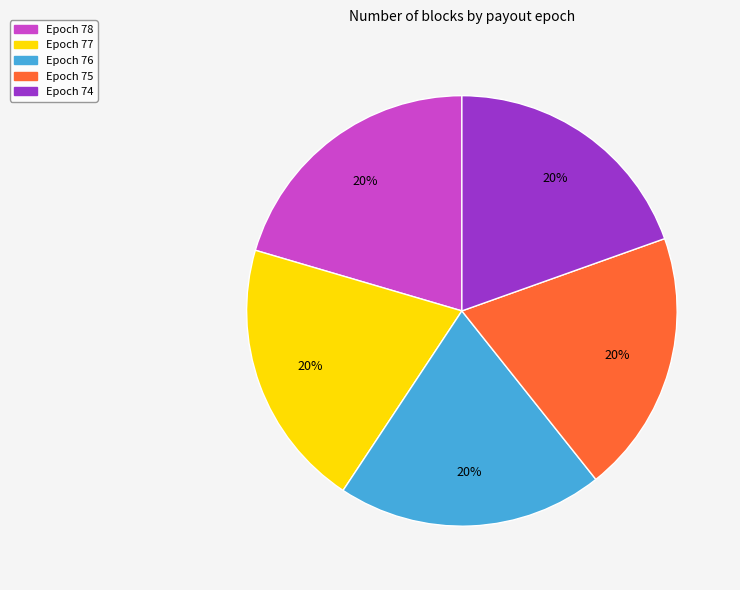

To the nearest percent, what is the combined percentage of Epoch 77 and Epoch 76?

40%